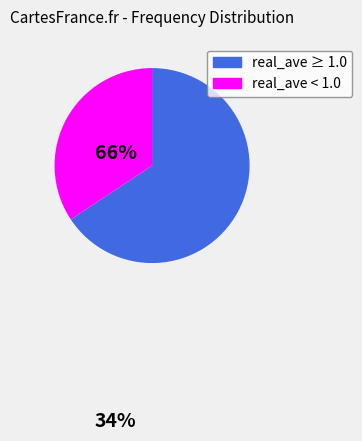

Does any single category account for the majority?

Yes